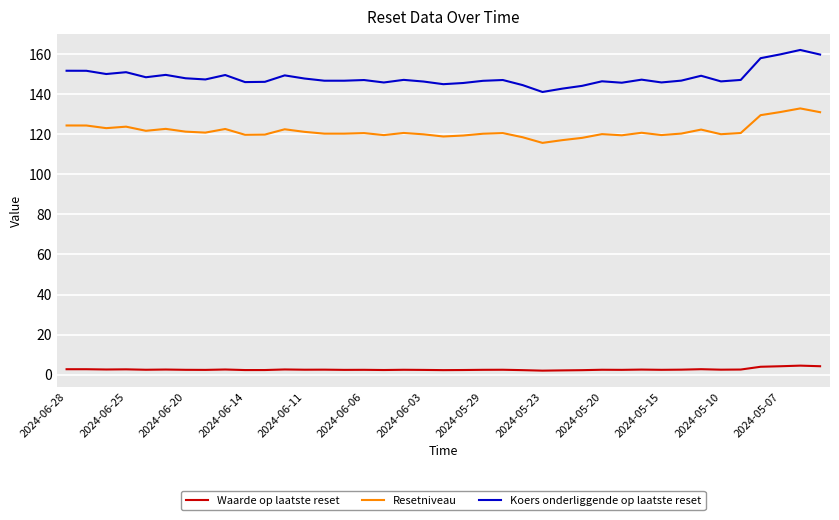

Which series has the largest total across all categories?

Koers onderliggende op laatste reset